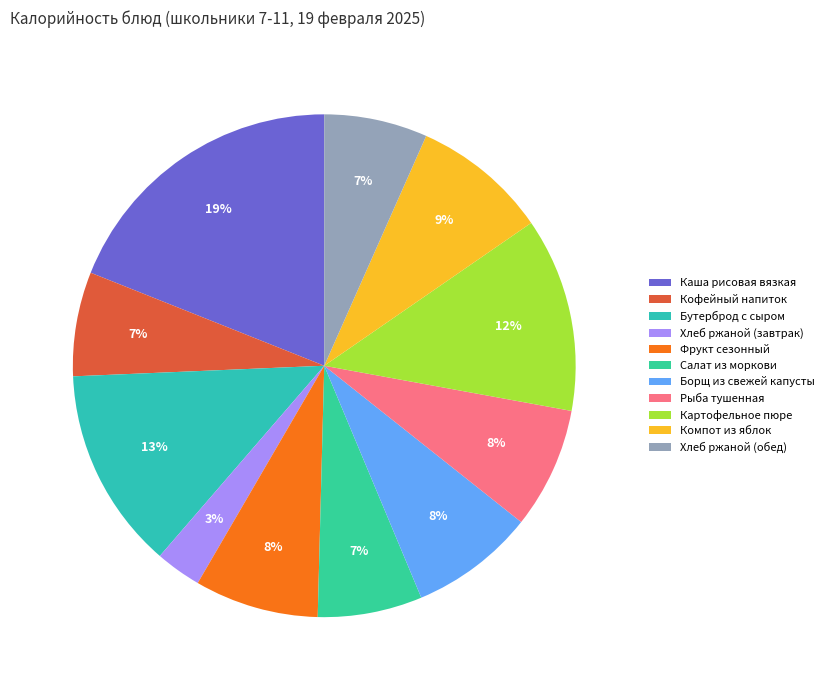

To the nearest percent, what portion does Салат из моркови represent?

7%